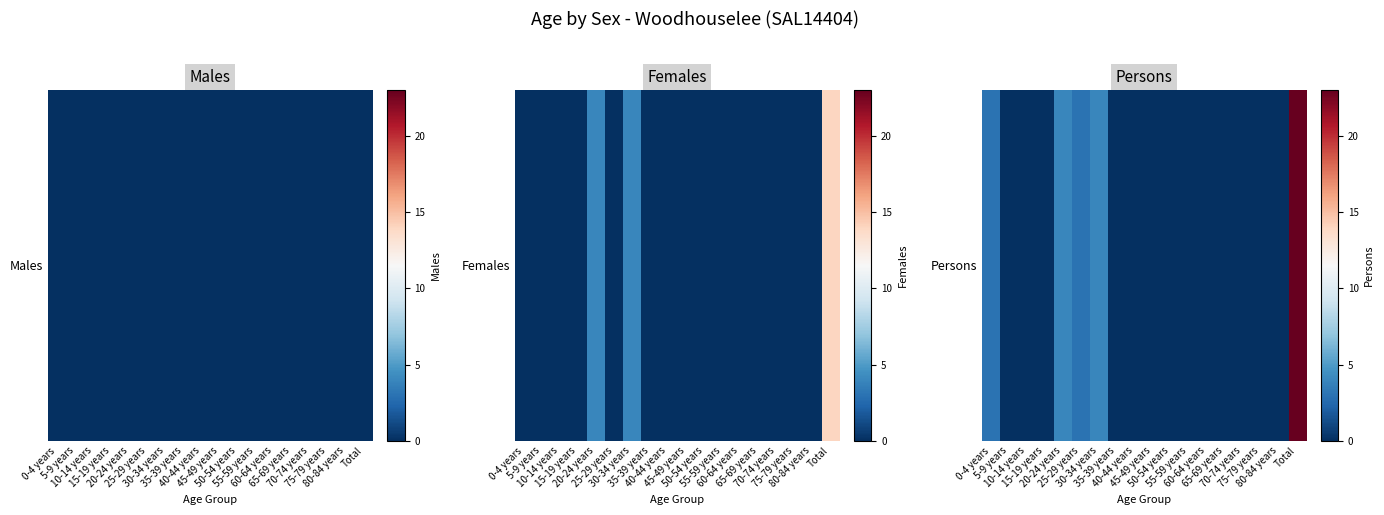

Rank the categories by value from highest to lowest.

Total, 20-24 years, 30-34 years, 0-4 years, 25-29 years, 5-9 years, 10-14 years, 15-19 years, 35-39 years, 40-44 years, 45-49 years, 50-54 years, 55-59 years, 60-64 years, 65-69 years, 70-74 years, 75-79 years, 80-84 years